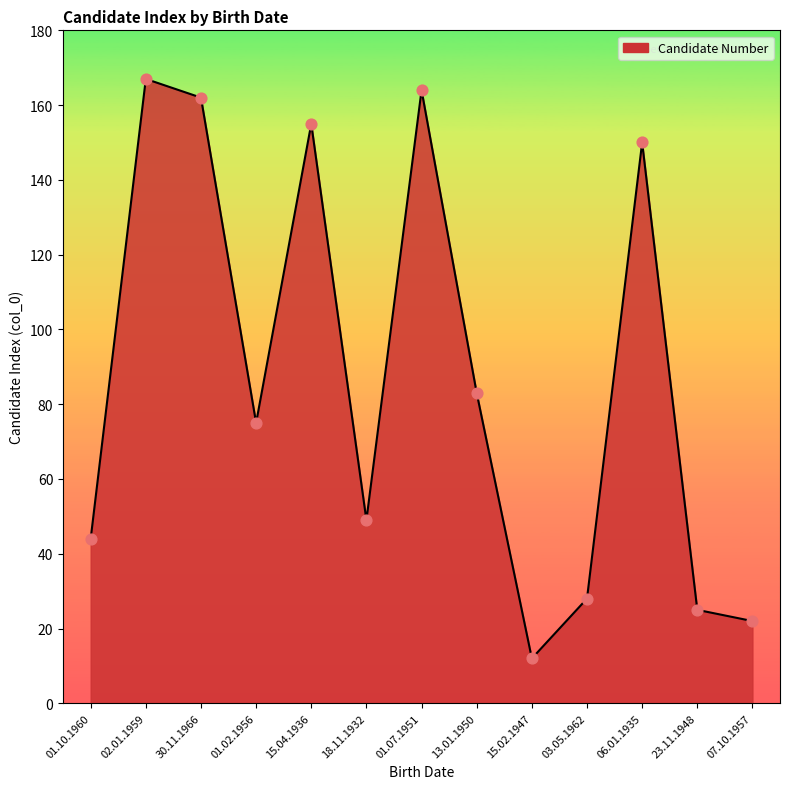

What is the change in value from 18.11.1932 to 06.01.1935?

+101